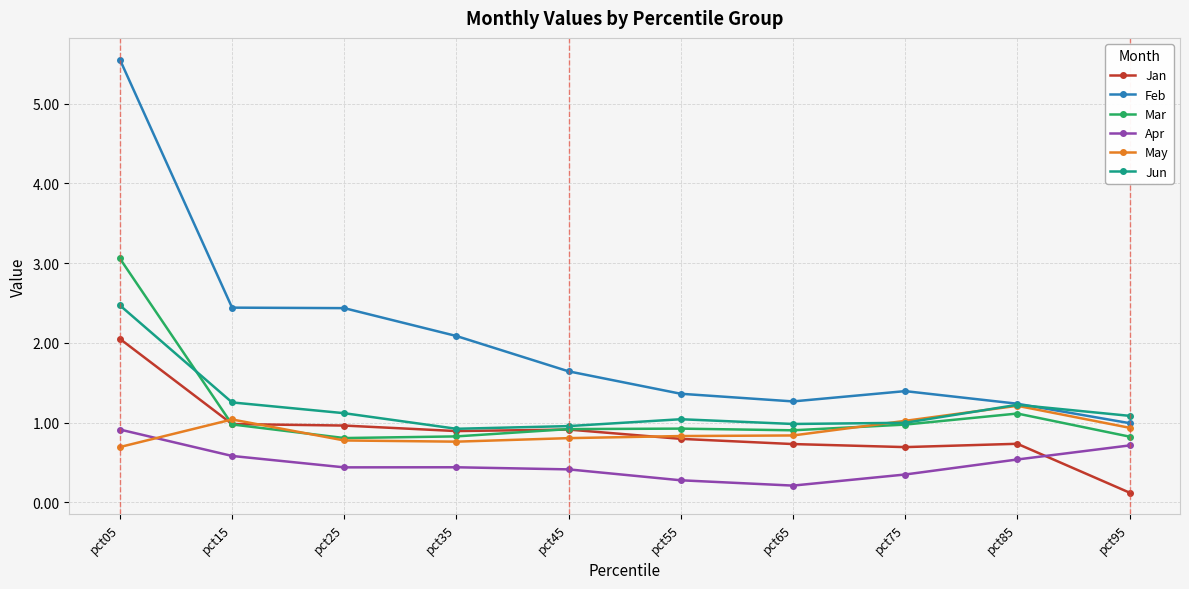

Rank the series by their maximum value, from lowest to highest.

Apr, May, Jan, Jun, Mar, Feb